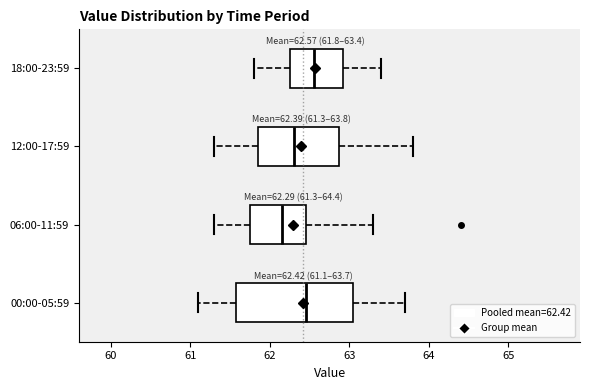

Which box has the furthest to the left median line?

06:00-11:59